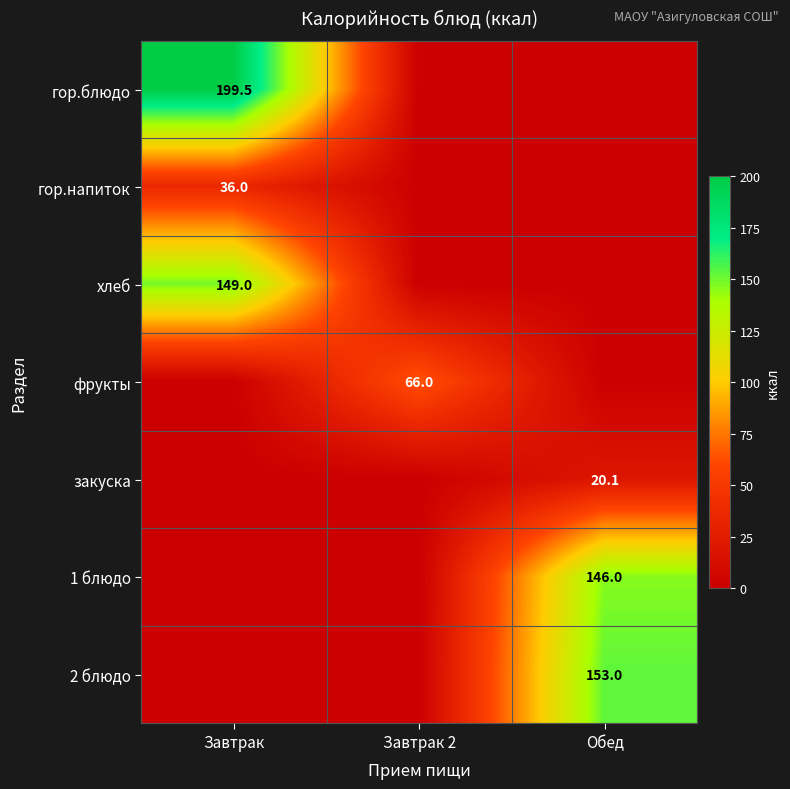

What is the average value of the гор.напиток series?

12.0